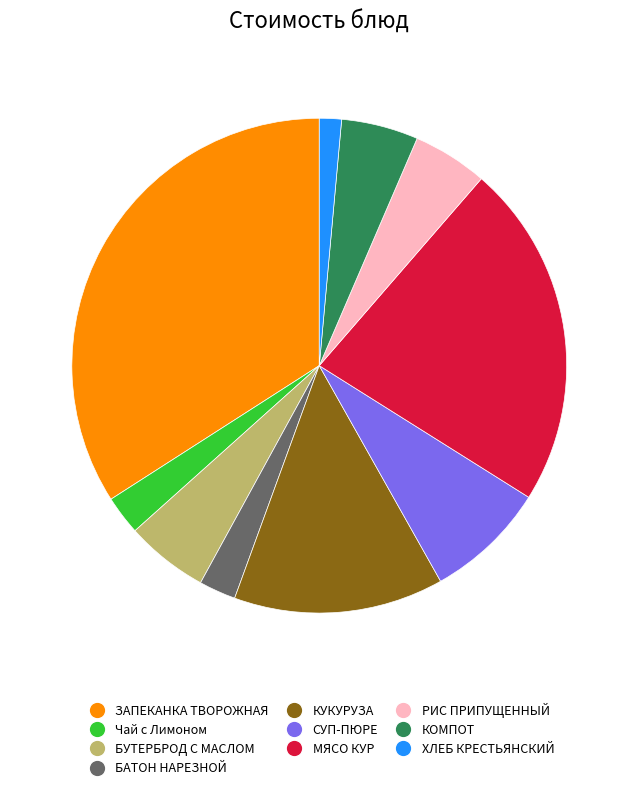

Is there any slice that represents more than half of the pie?

No